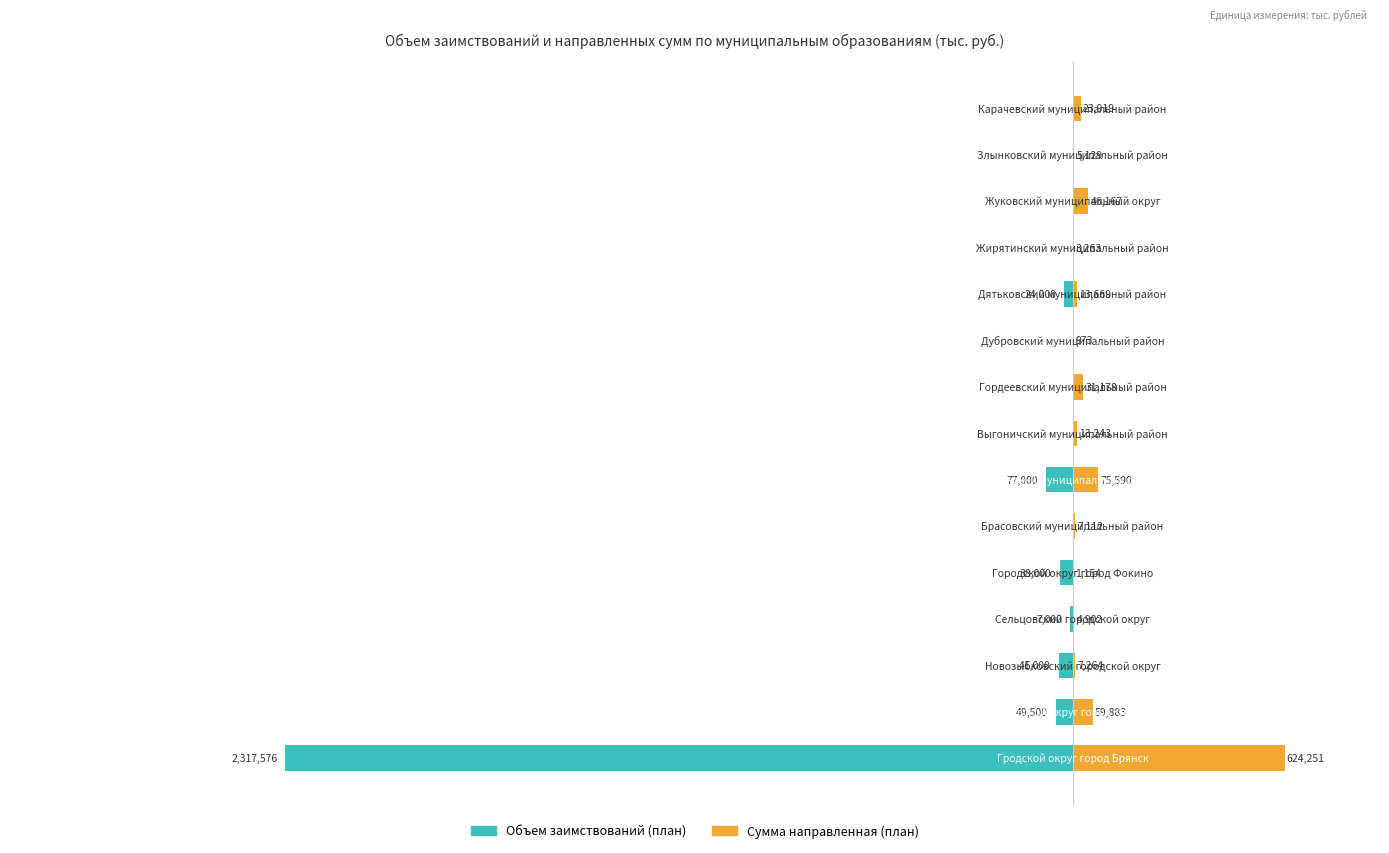

How many values in the Сумма направленная (план) series exceed 13242?

8